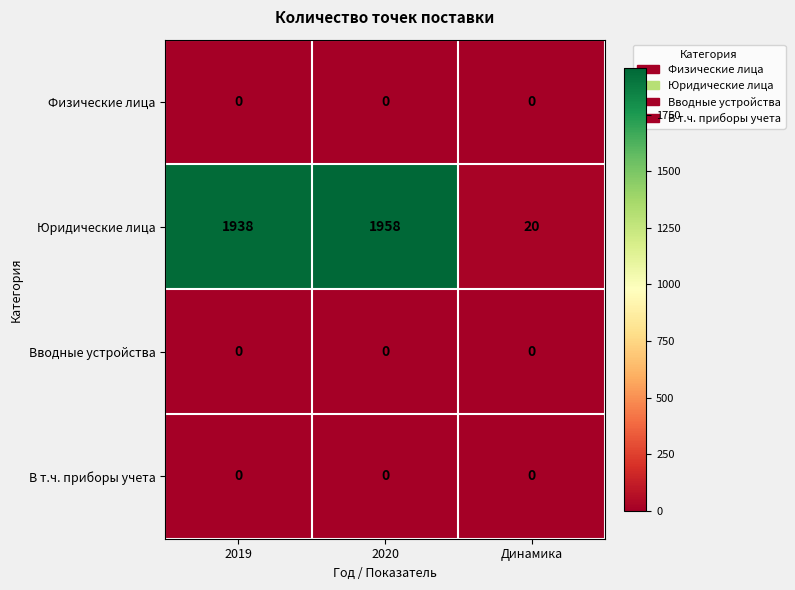

Is it true that Юридические лица equals 29 at Динамика?

False